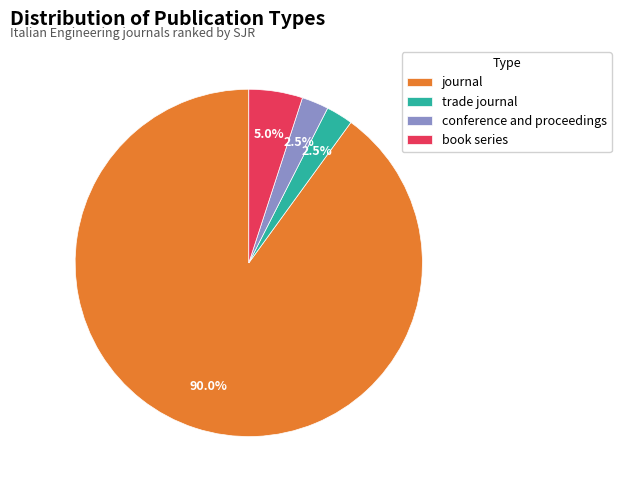

What portion of the pie excludes trade journal?

97.5%